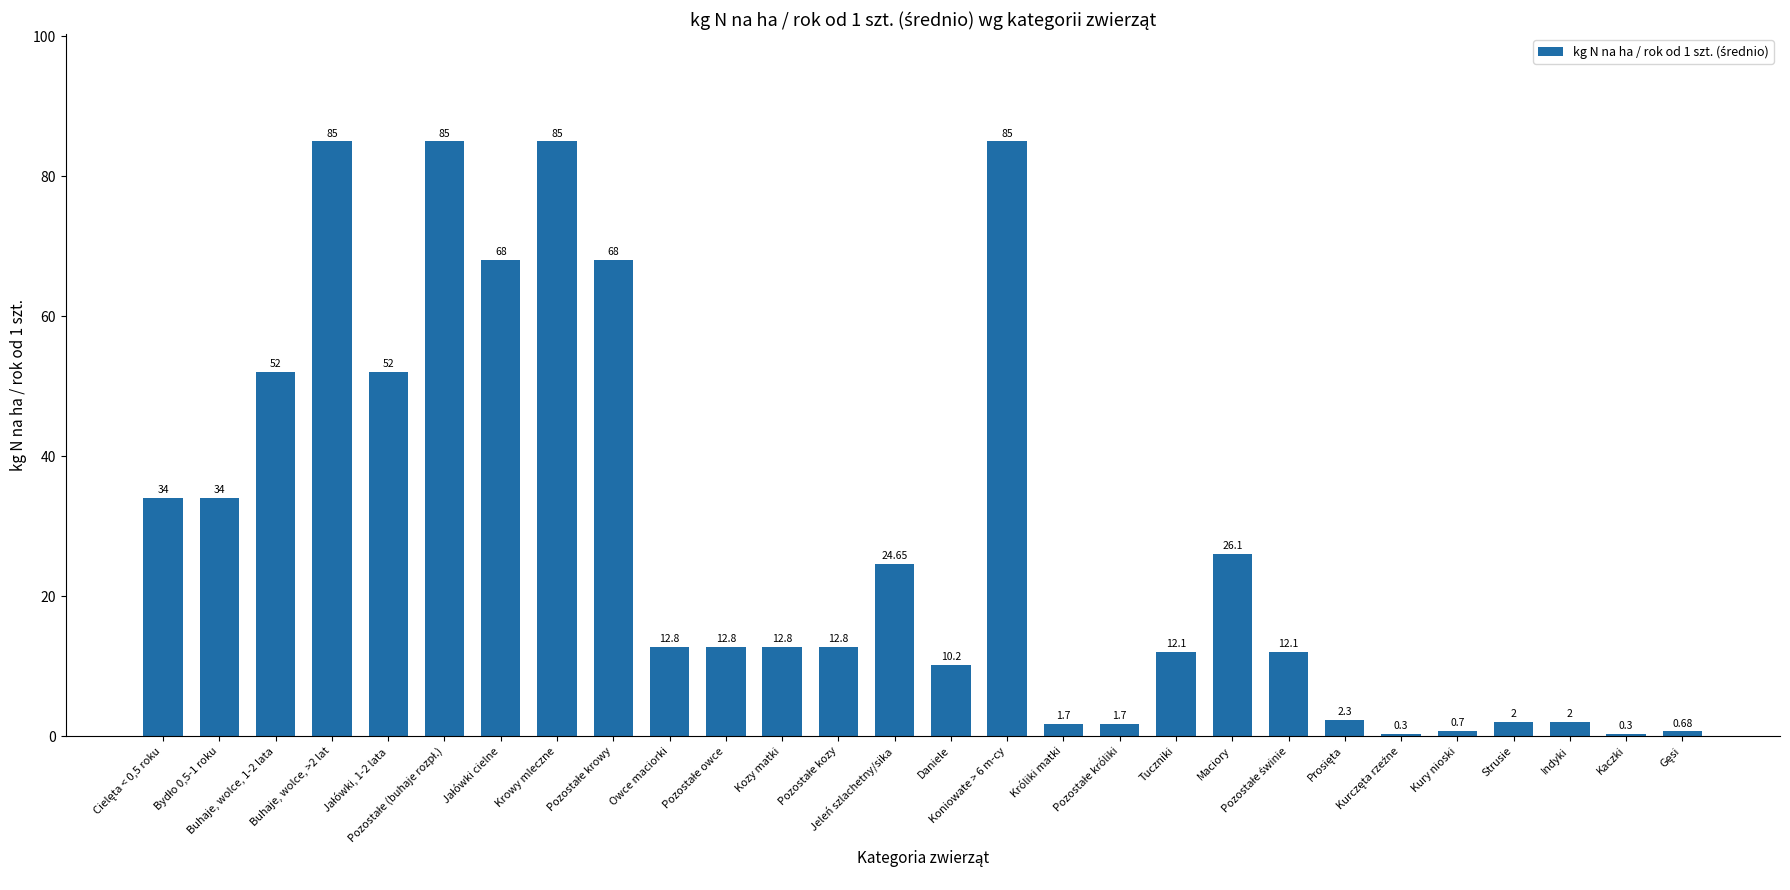

What is the sum of all values?

796.0